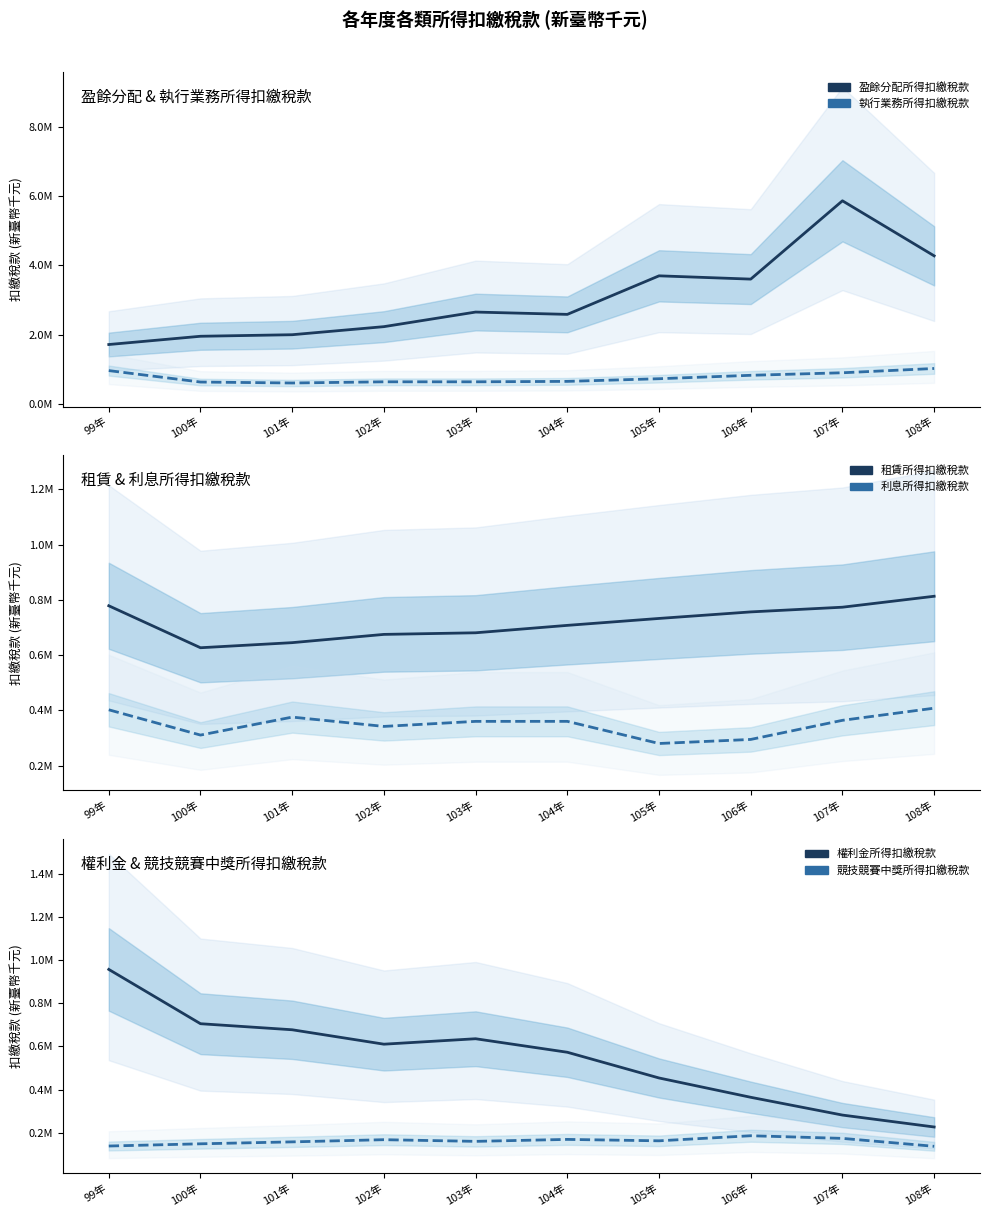

What is the total value across all series at 108年?

6878432